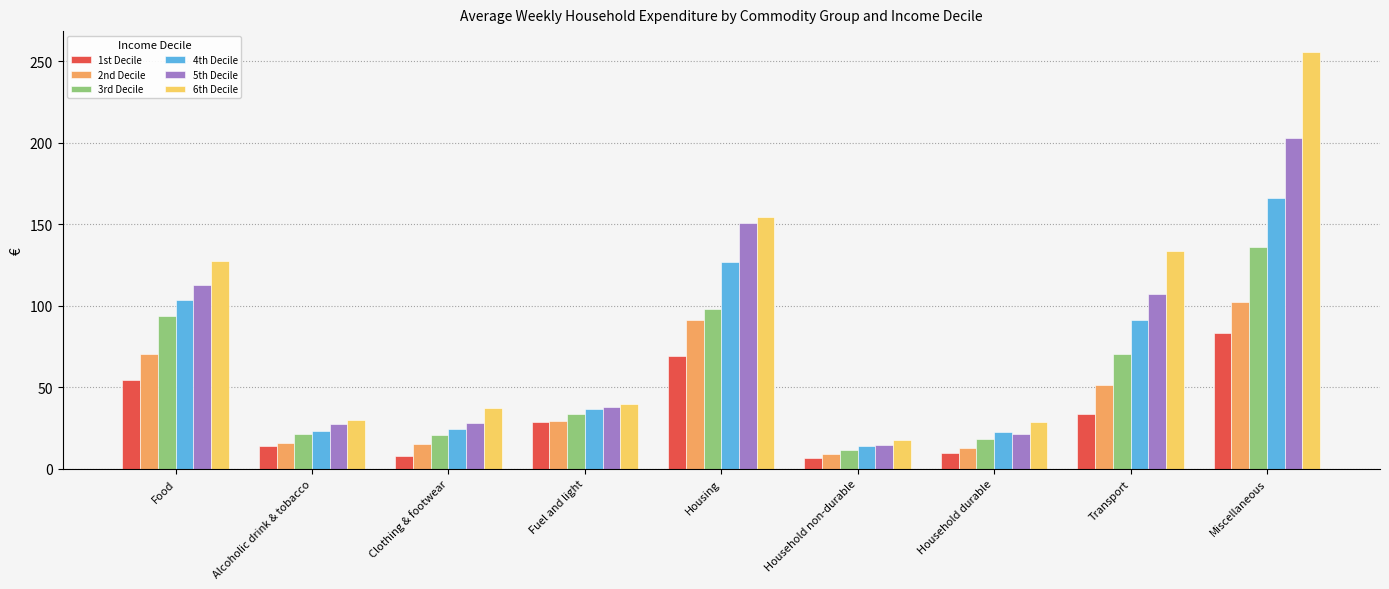

True or false: 3rd Decile has a value of 32.1 at Housing.

False